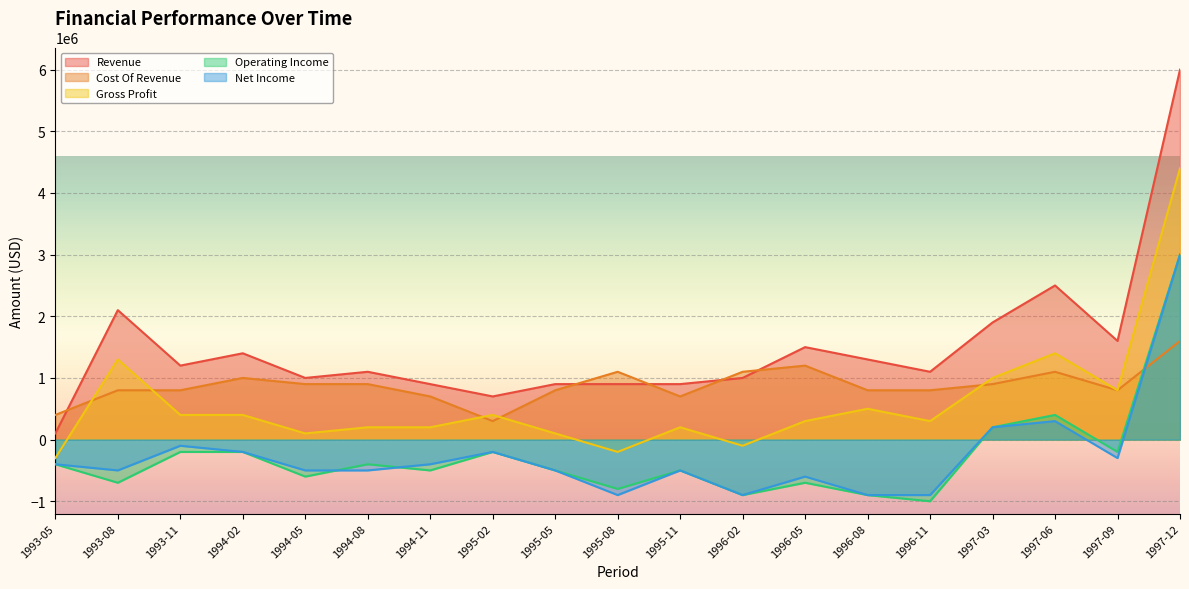

Count the number of data series in this chart.

5